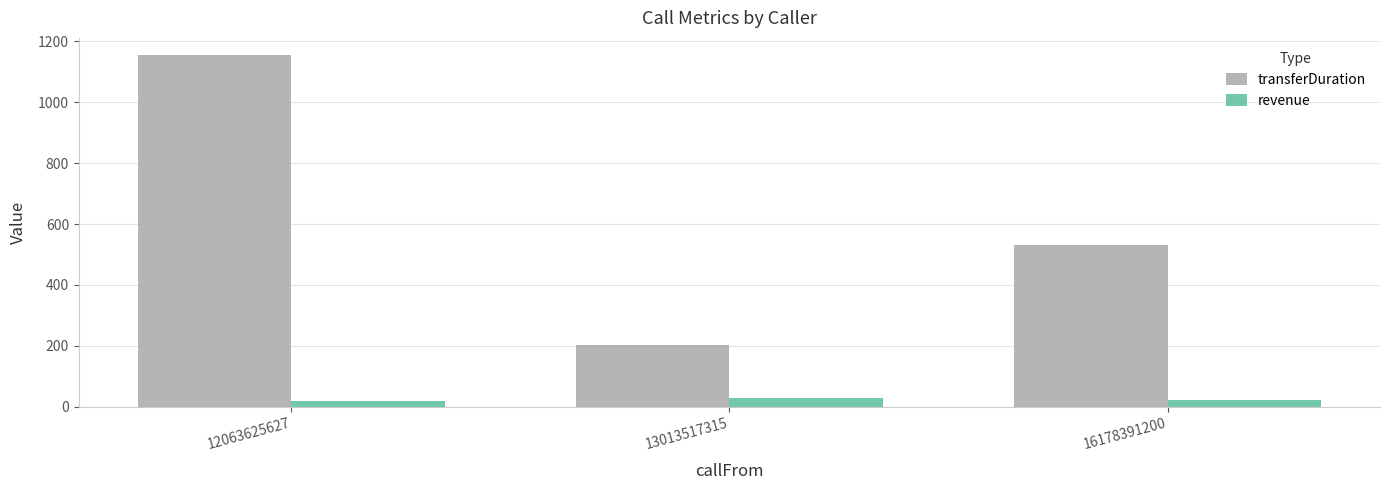

How many bars are there in each group?

2